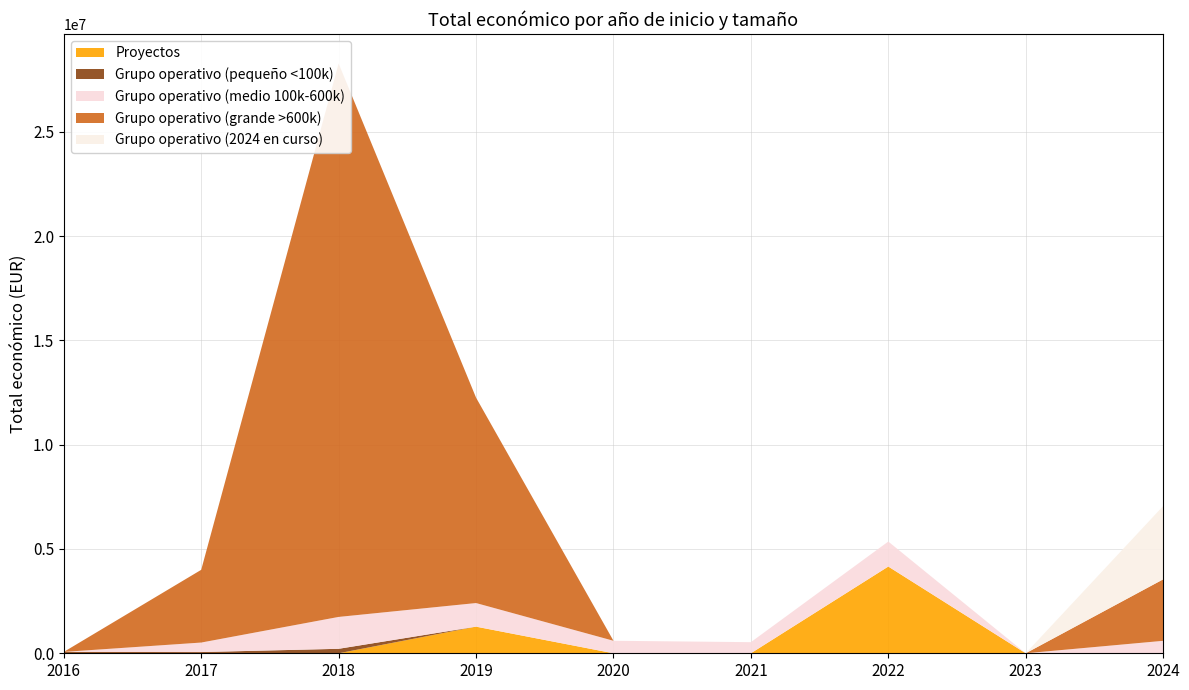

Reading left to right, list all the values displayed in this chart.

Proyectos: 2016=0	2017=0	2018=0	2019=1276642	2020=0	2021=0	2022=4158222	2023=0	2024=0
Grupo operativo (pequeño <100k): 2016=65684	2017=58491	2018=214606	2019=0	2020=0	2021=0	2022=0	2023=0	2024=0
Grupo operativo (medio 100k-600k): 2016=0	2017=455713	2018=1528295	2019=1131541	2020=599962	2021=532579	2022=1198466	2023=0	2024=597651
Grupo operativo (grande >600k): 2016=0	2017=3487018	2018=26533133	2019=9847932	2020=0	2021=0	2022=0	2023=0	2024=2945770
Grupo operativo (2024 en curso): 2016=0	2017=0	2018=0	2019=0	2020=0	2021=0	2022=0	2023=0	2024=3514559